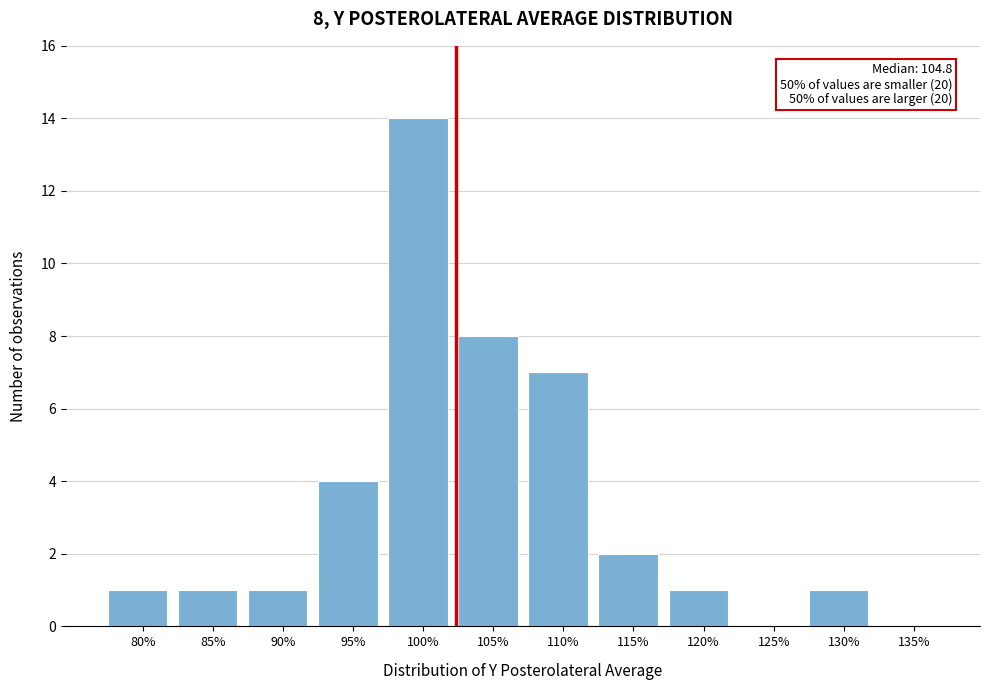

Reading left to right, extract all data points from this chart.

80%=1	85%=1	90%=1	95%=4	100%=14	105%=8	110%=7	115%=2	120%=1	125%=0	130%=1	135%=0